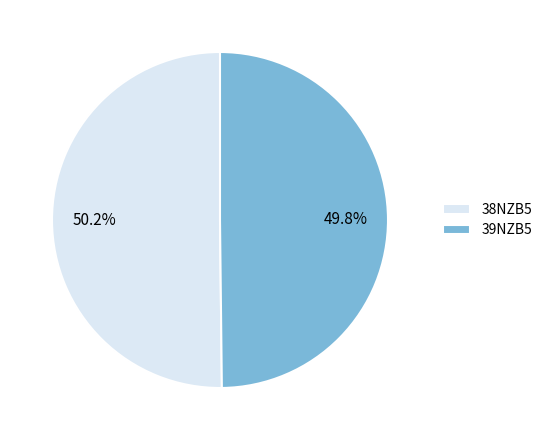

How many segments does this pie chart have?

2